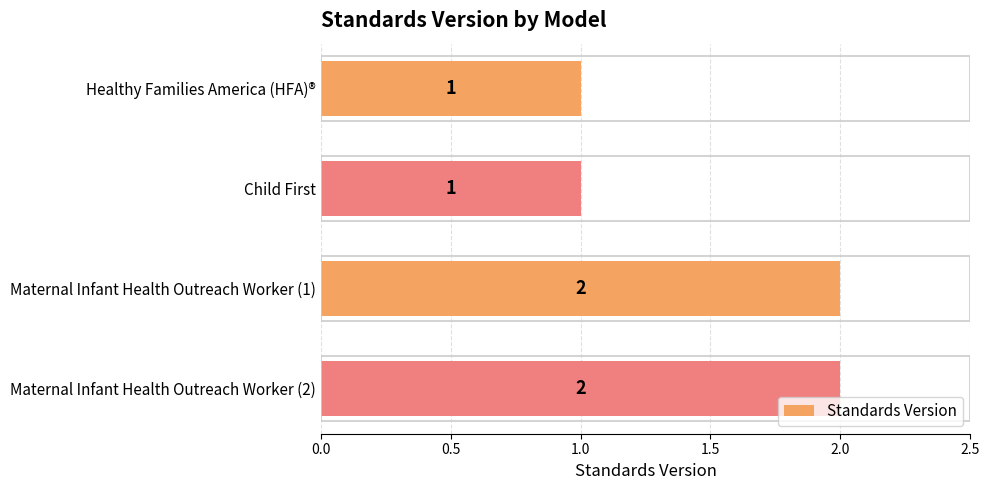

Reading top to bottom, list all the values displayed in this chart.

Healthy Families America (HFA)®=1	Child First=1	Maternal Infant Health Outreach Worker (1)=2	Maternal Infant Health Outreach Worker (2)=2